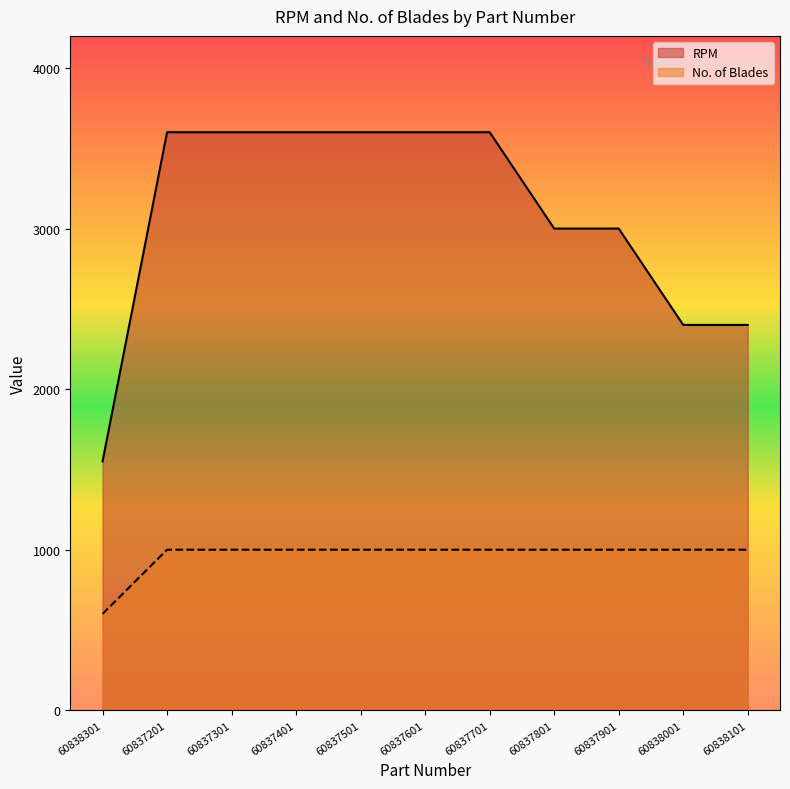

Reading left to right, extract all data points from this chart.

RPM: 60838301=1550	60837201=3600	60837301=3600	60837401=3600	60837501=3600	60837601=3600	60837701=3600	60837801=3000	60837901=3000	60838001=2400	60838101=2400
No. of Blades: 60838301=600	60837201=1000	60837301=1000	60837401=1000	60837501=1000	60837601=1000	60837701=1000	60837801=1000	60837901=1000	60838001=1000	60838101=1000